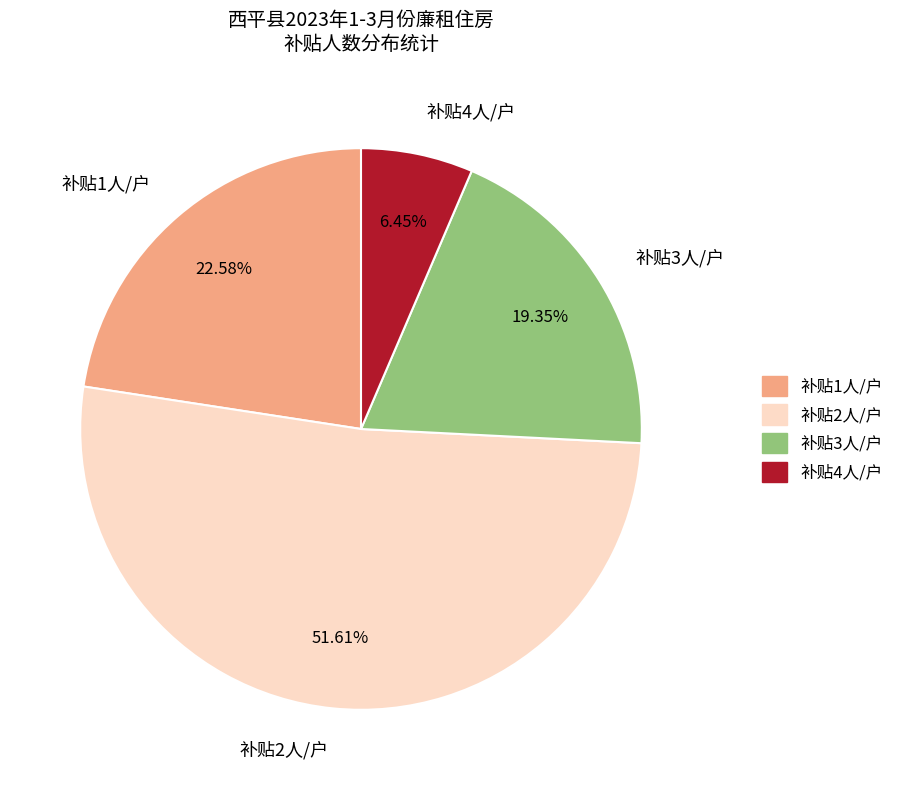

Does any single category account for the majority?

Yes